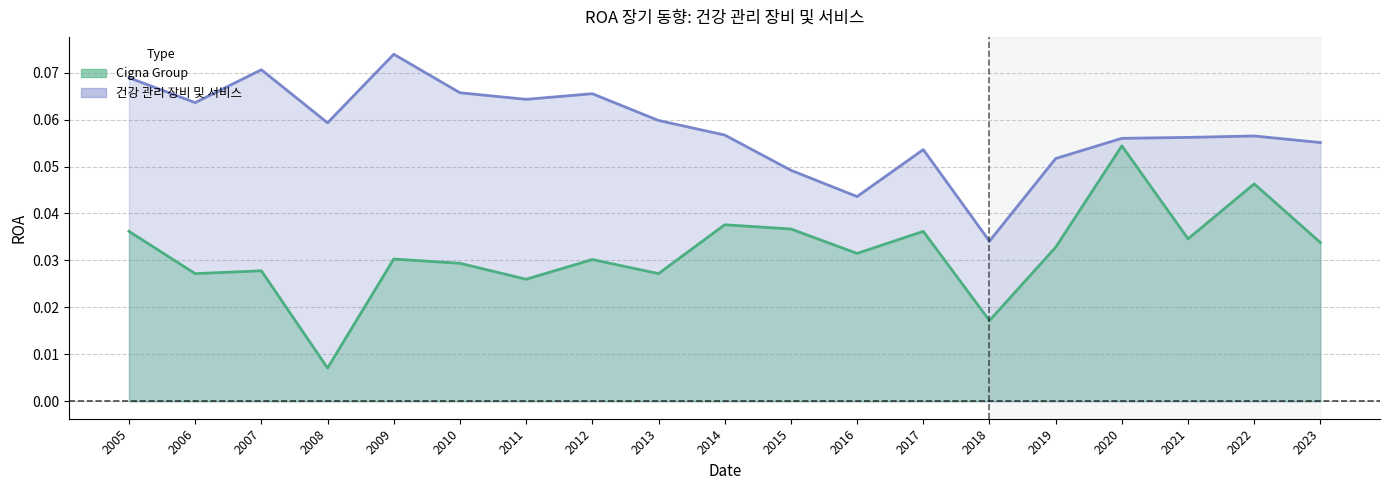

True or false: 건강 관리 장비 및 서비스 and Cigna Group cross at least once.

False